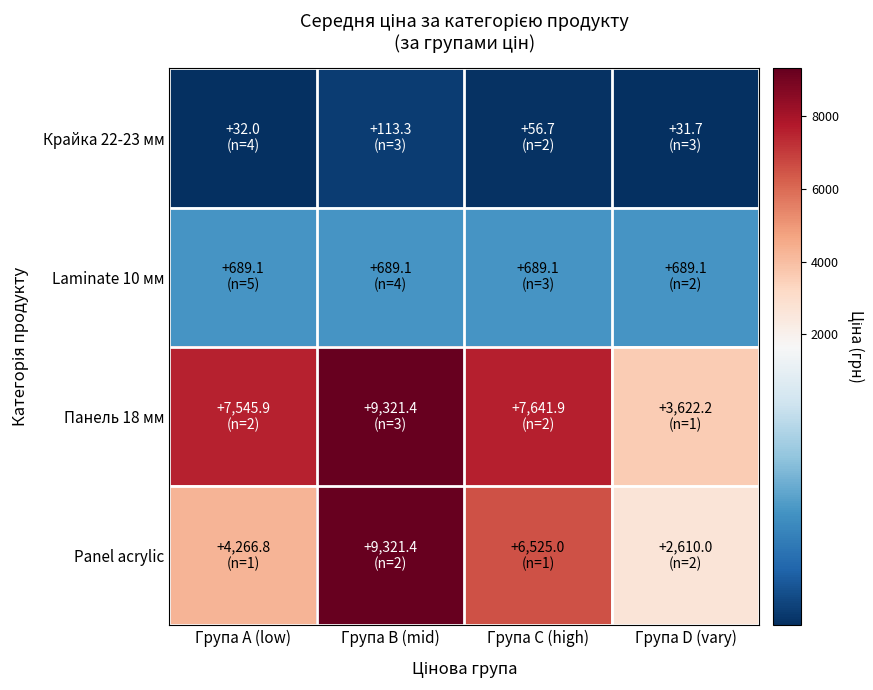

Which has a higher value, Група B (mid) or Група D (vary)?

Група B (mid)